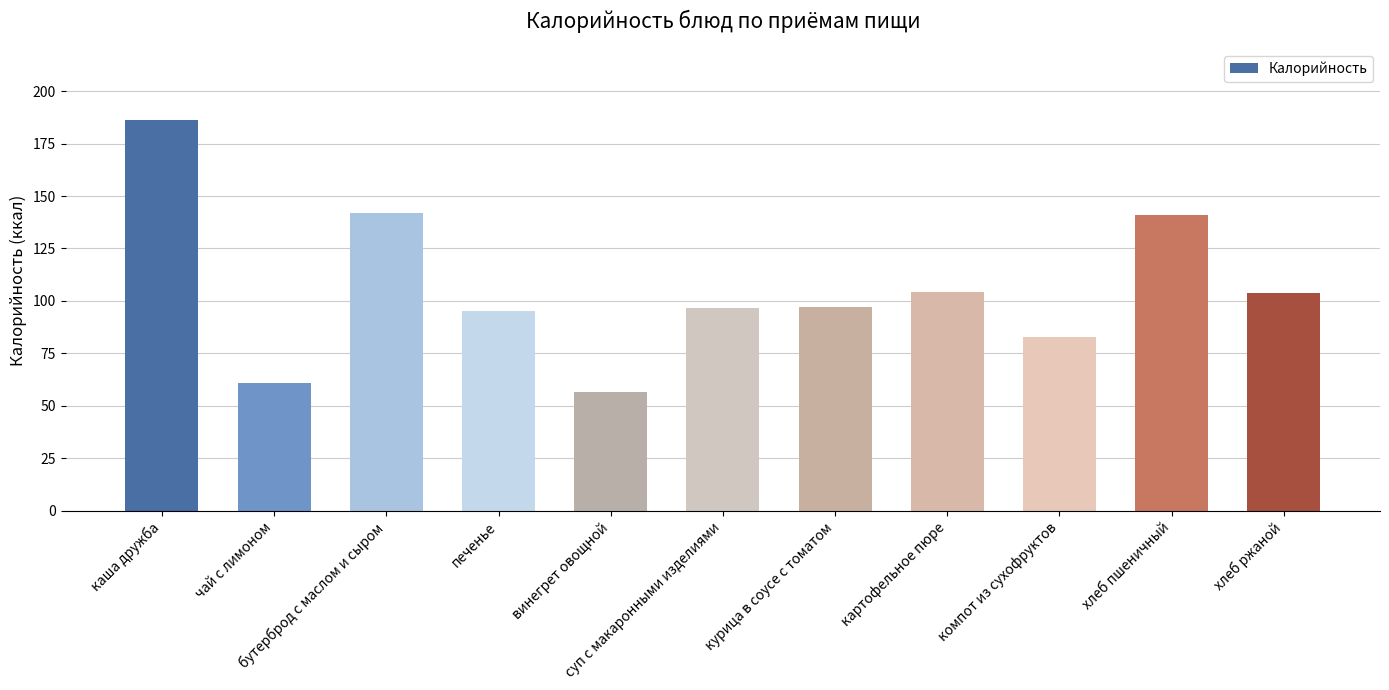

What is the minimum value shown in the chart?

56.4